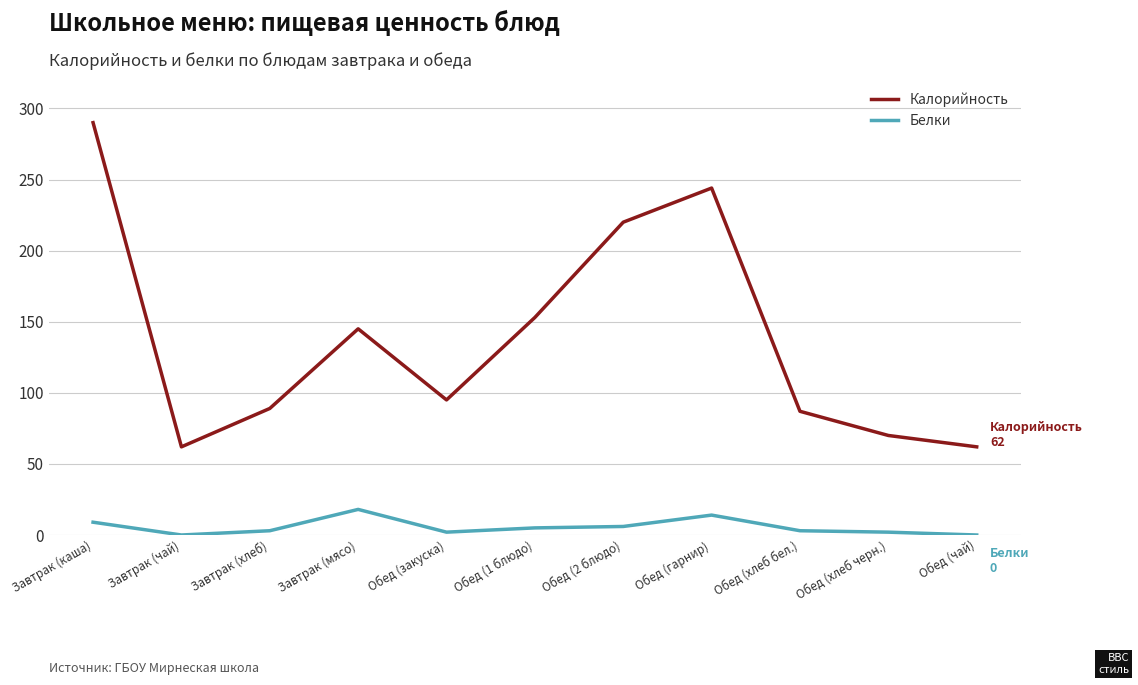

Which series has the largest total across all categories?

Калорийность